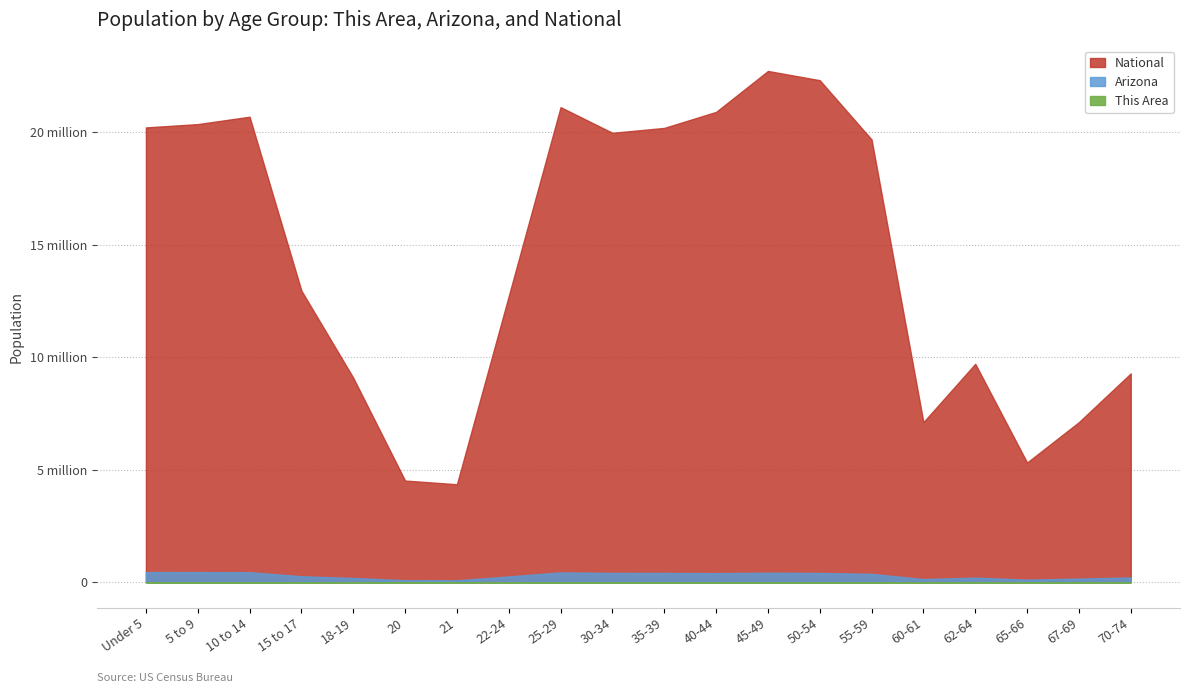

The This Area series shows 0.0 at 55-59. True or false?

True